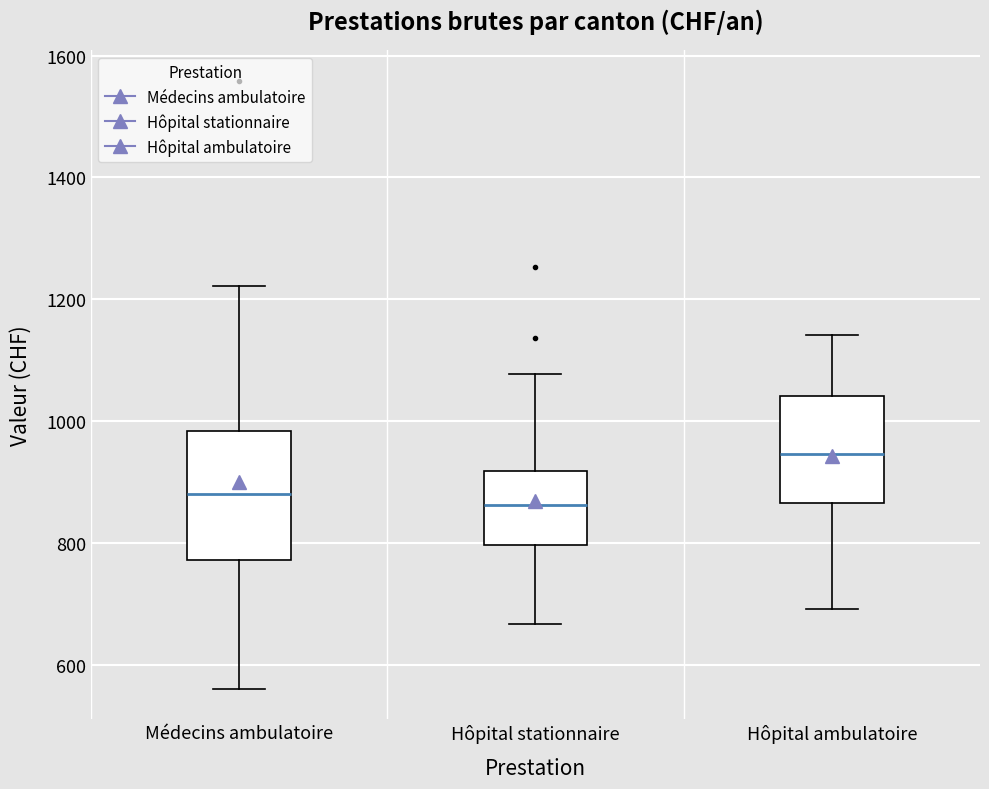

Reading left to right, read every box against the y-axis: the position of its median line, the range the box covers, and the ends of its whiskers. The values are not printed on the chart, so give them approximately, as read against the axis.

Médecins ambulatoire: median 880, box 780 to 980, whiskers 560 to 1220
Hôpital stationnaire: median 860, box 800 to 920, whiskers 660 to 1080
Hôpital ambulatoire: median 940, box 860 to 1040, whiskers 700 to 1140